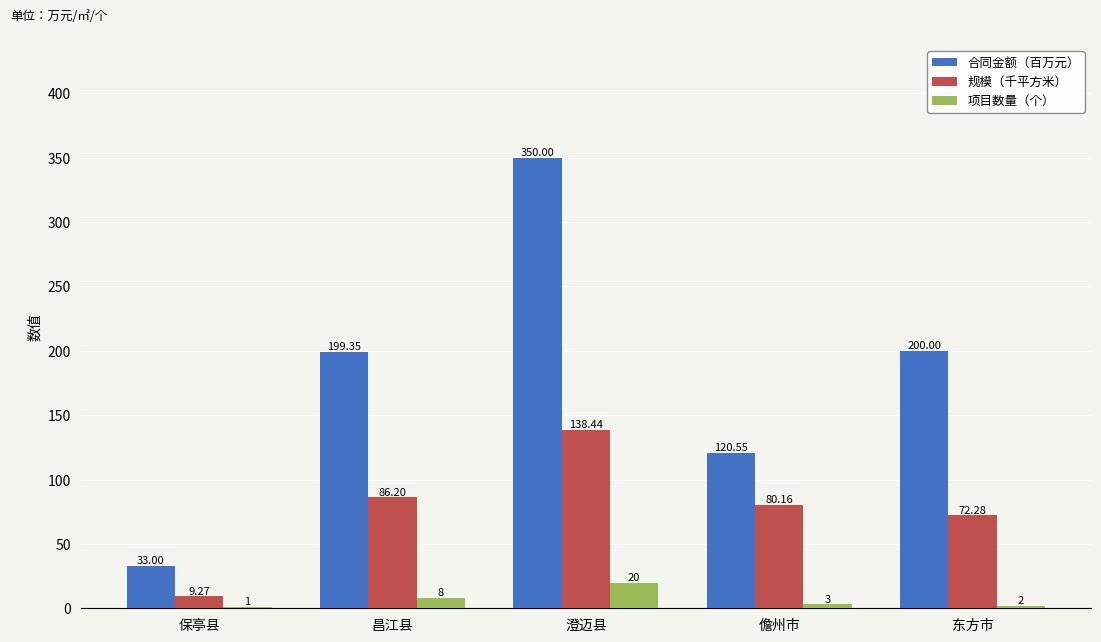

Which series changed the most between 澄迈县 and 东方市?

合同金额（百万元）